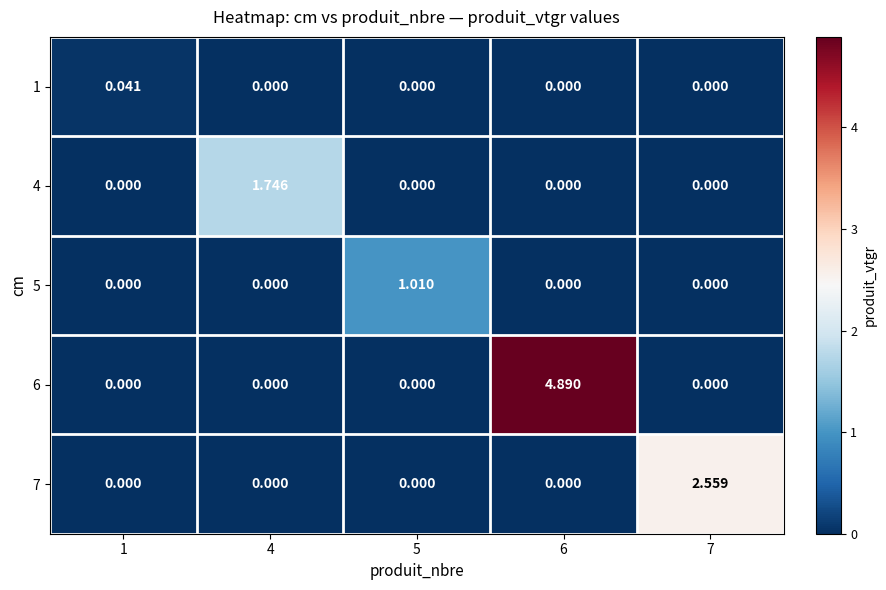

List the series in order of their overall mean, highest first.

6, 7, 4, 5, 1